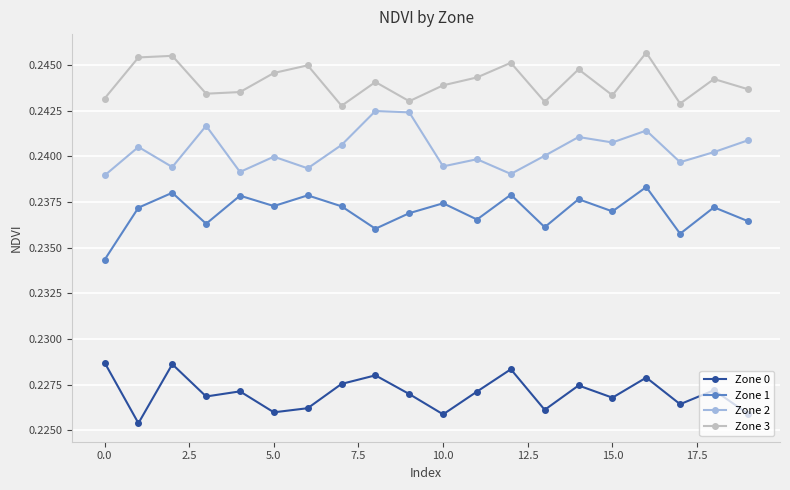

Rank the series by their maximum value, from highest to lowest.

Zone 3, Zone 2, Zone 1, Zone 0